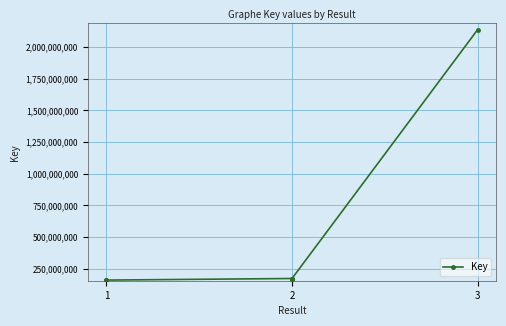

What is the difference between the maximum and second lowest values?

1979225861